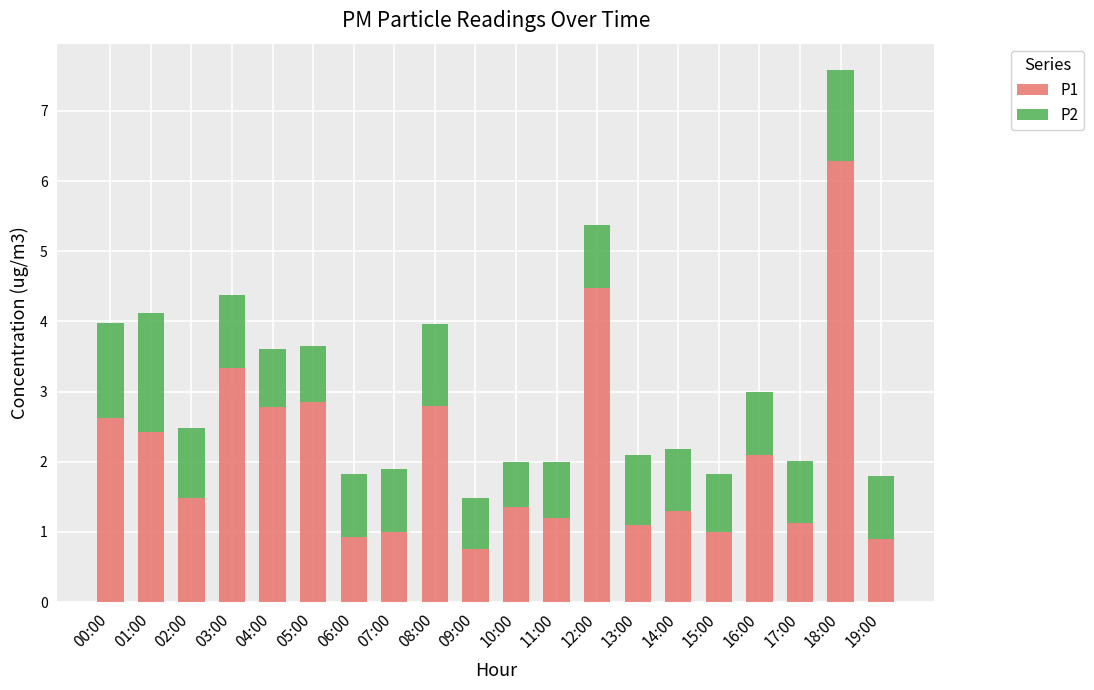

What is the difference between the P1 values at 15:00 and 06:00?

0.1